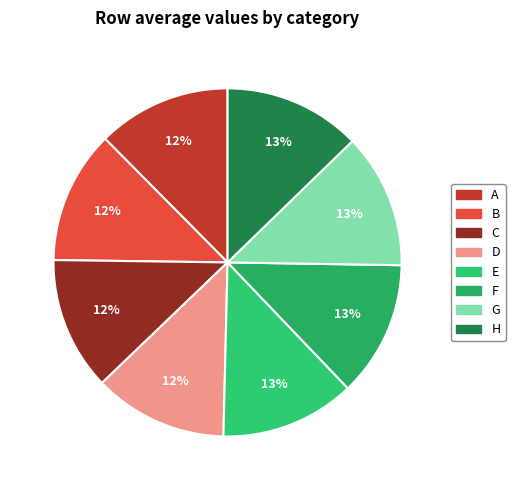

True or false: A accounts for 7% of the total.

False